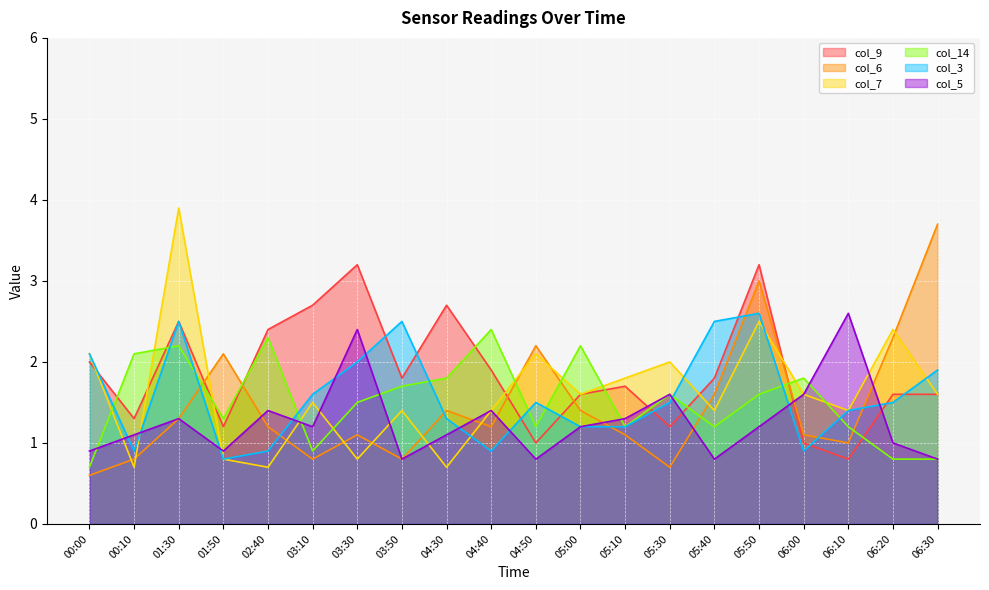

What is the sum of the col_9 values at 00:10 and 06:00?

2.3